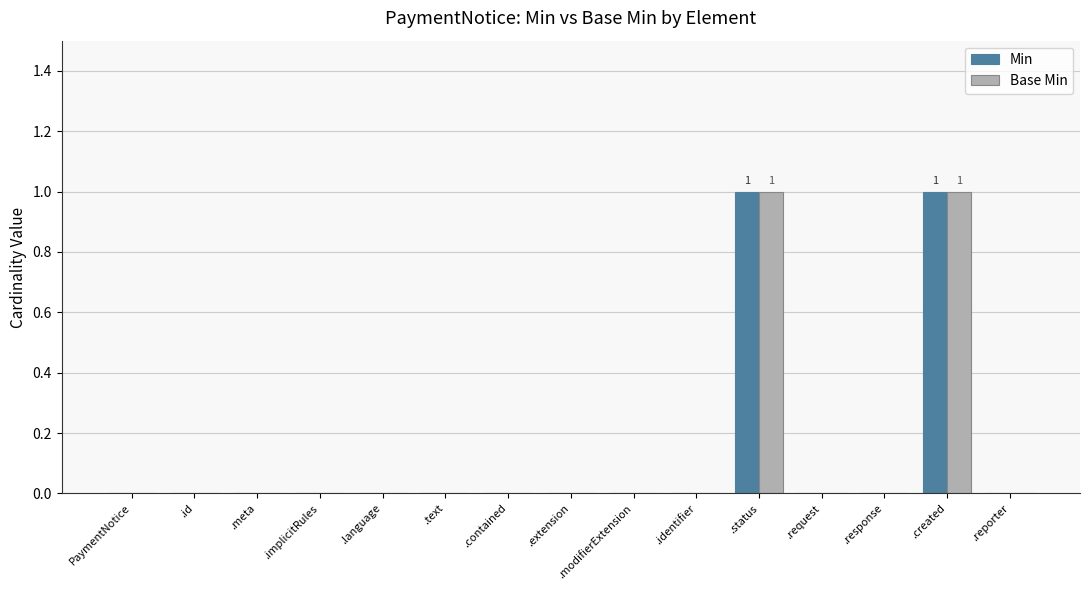

How many series are shown in this chart?

2